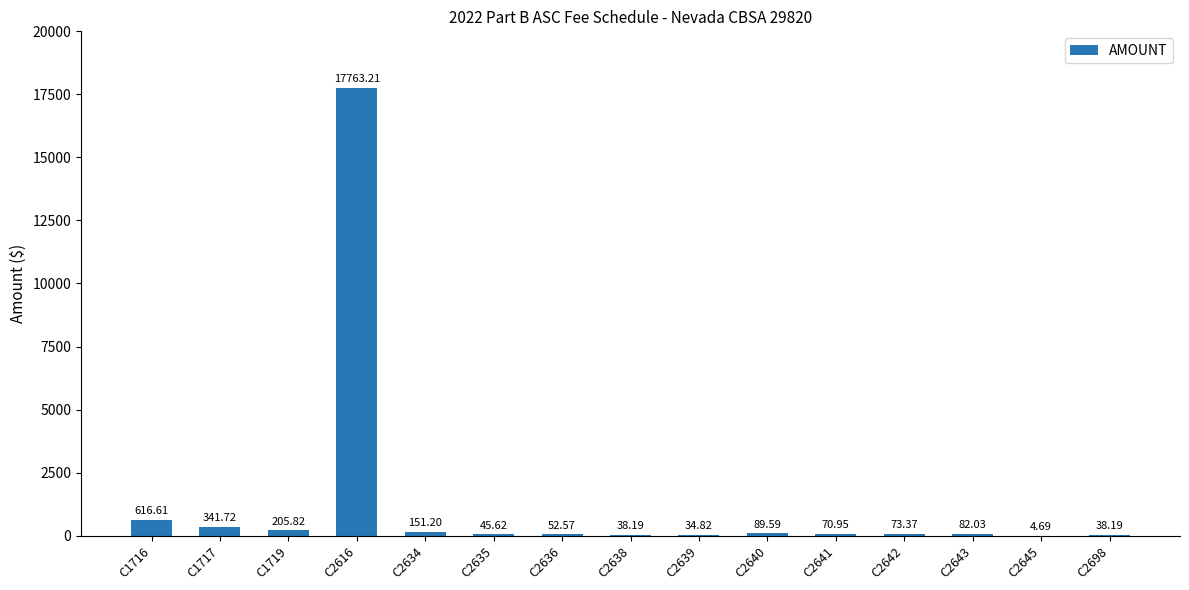

What is the change in value from C2634 to C2643?

-69.2